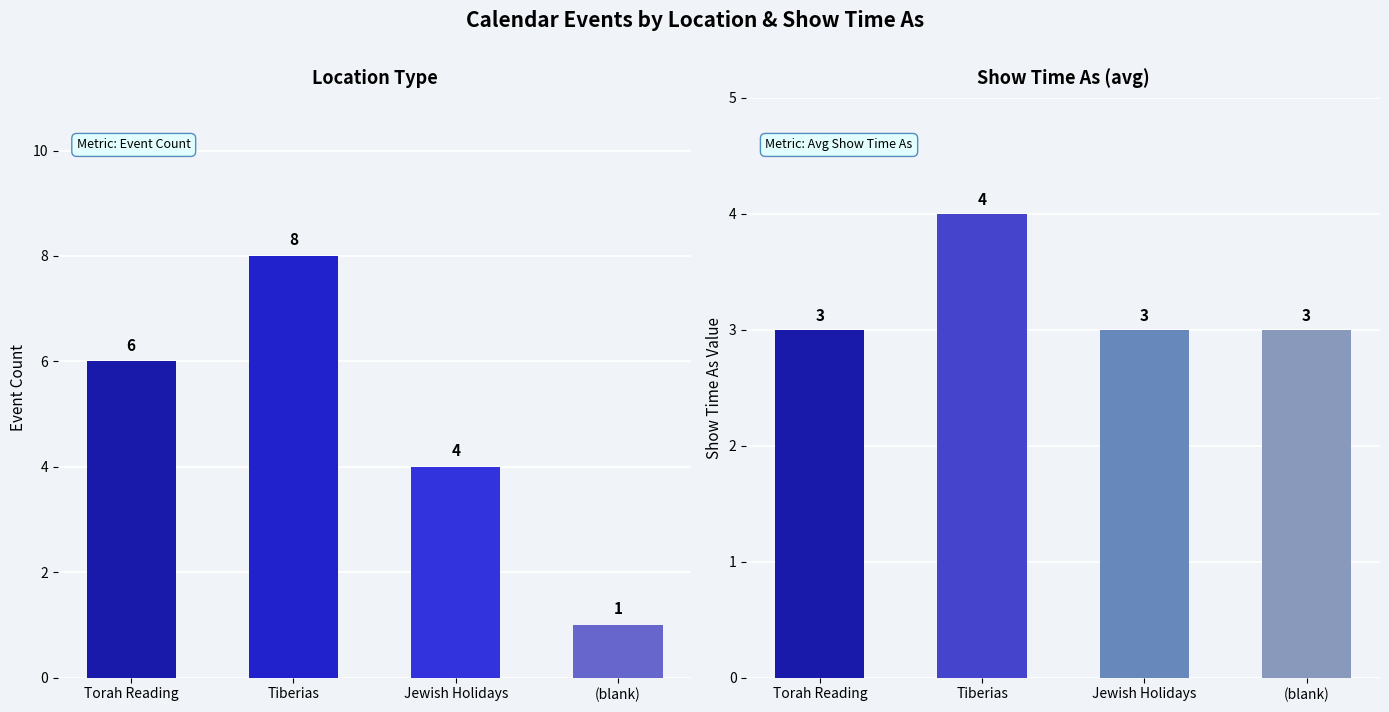

Which has a higher value, Torah Reading or Tiberias?

Tiberias